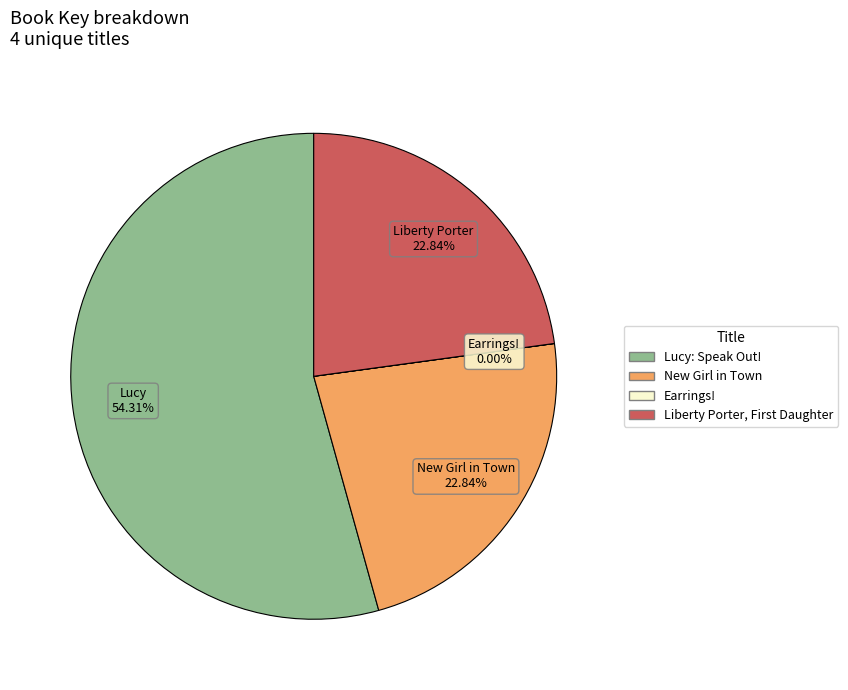

Which category has the biggest portion of the pie?

Lucy: Speak Out!